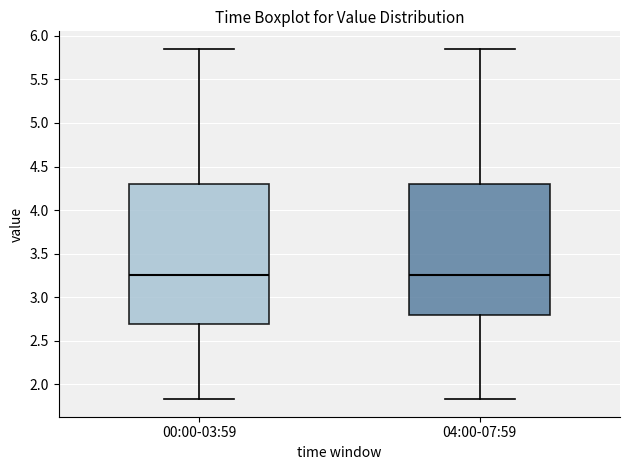

Where does the median line of the box for 00:00-03:59 sit on the y-axis? The values are not printed on the chart, so give them approximately, as read against the axis.

3.25